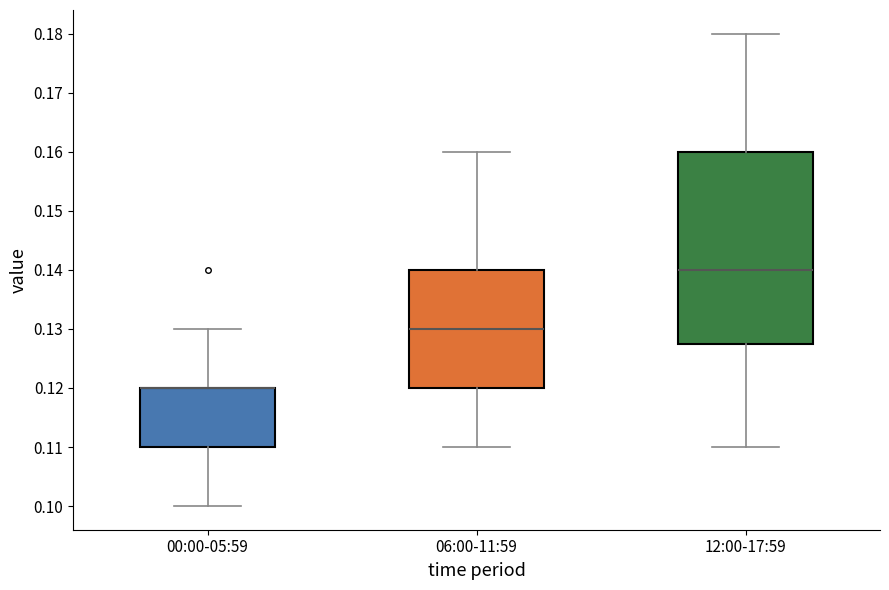

Where is the lower edge of the box for 00:00-05:59 on the y-axis? The values are not printed on the chart, so give them approximately, as read against the axis.

0.110